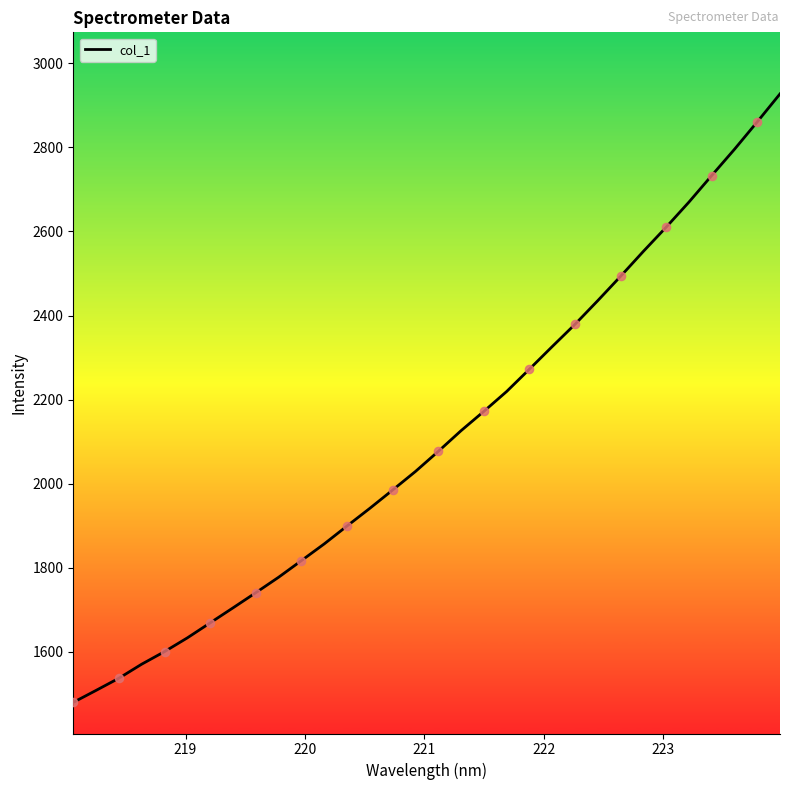

What is the maximum value shown in the chart?

2927.0